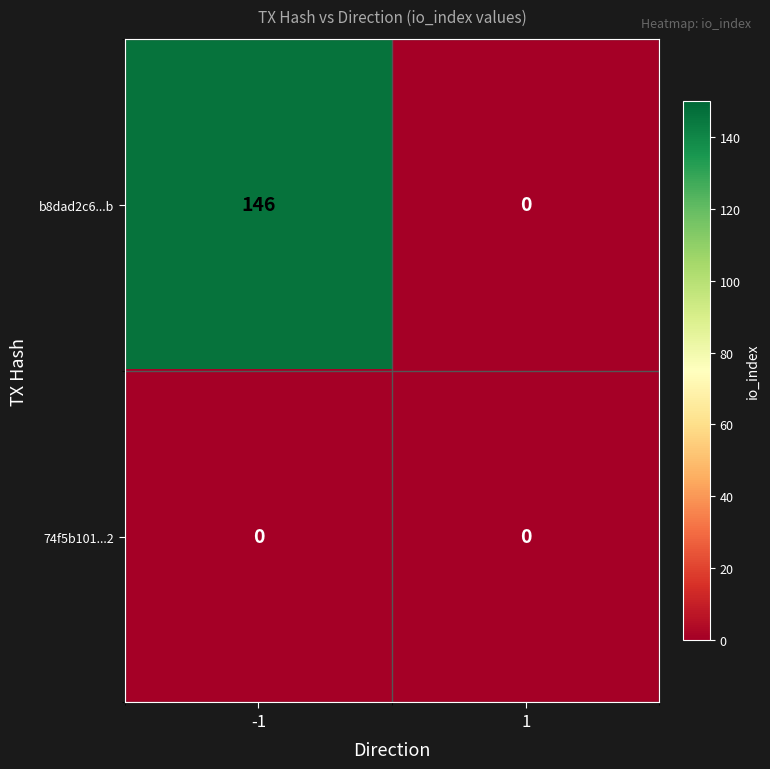

Between -1 and 1, which series saw the biggest shift?

b8dad2c6...b